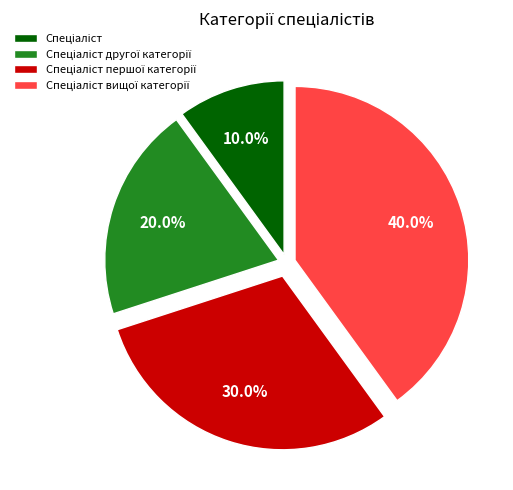

Is there a majority slice in this chart?

No